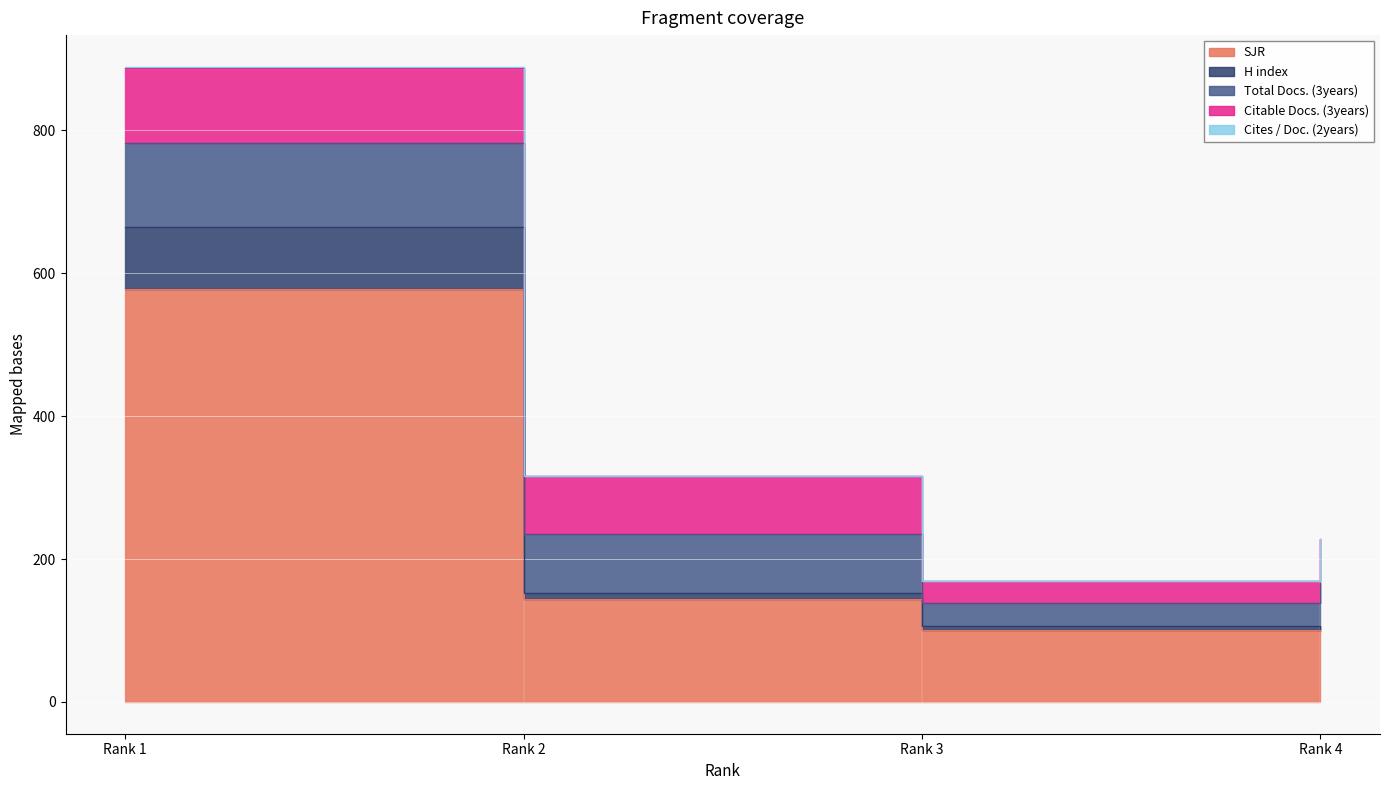

What is the value of the H index point at the 3rd from the left?

106